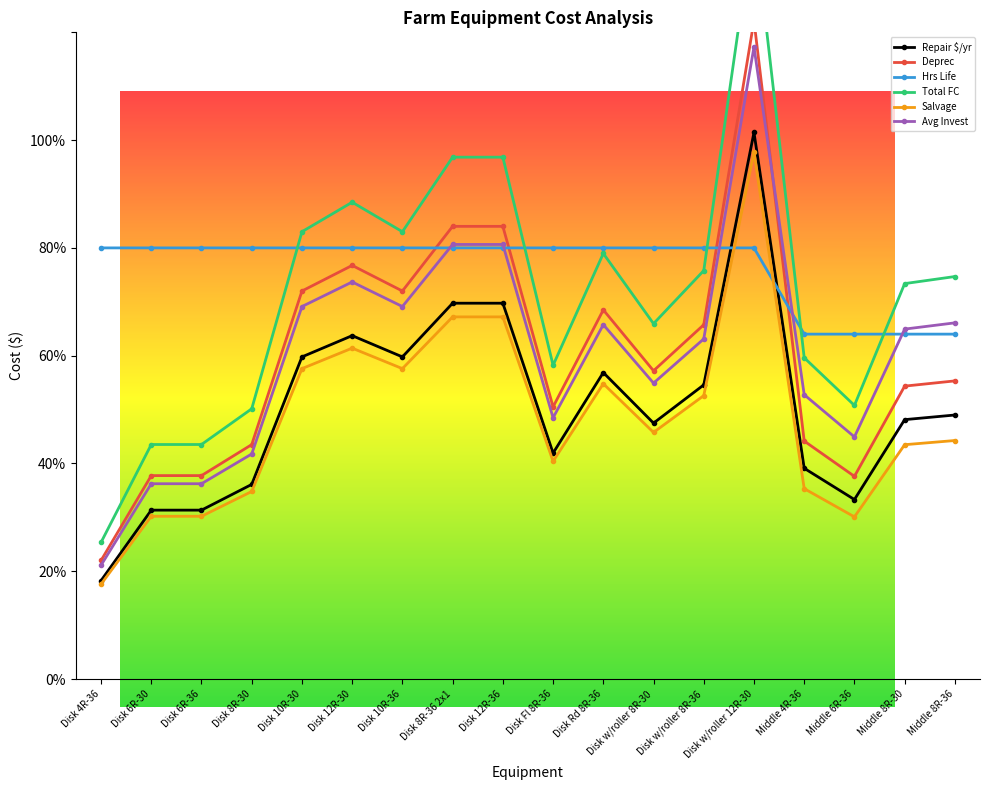

How many interior local peaks does the Repair $/yr series have?

3